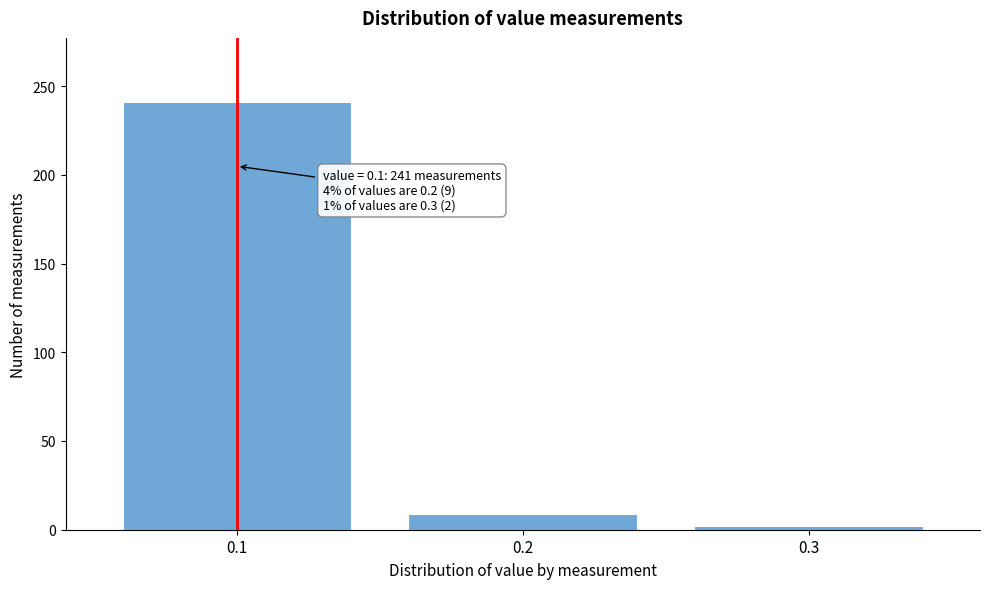

Reading right to left, extract all data points from this chart.

2	9	241